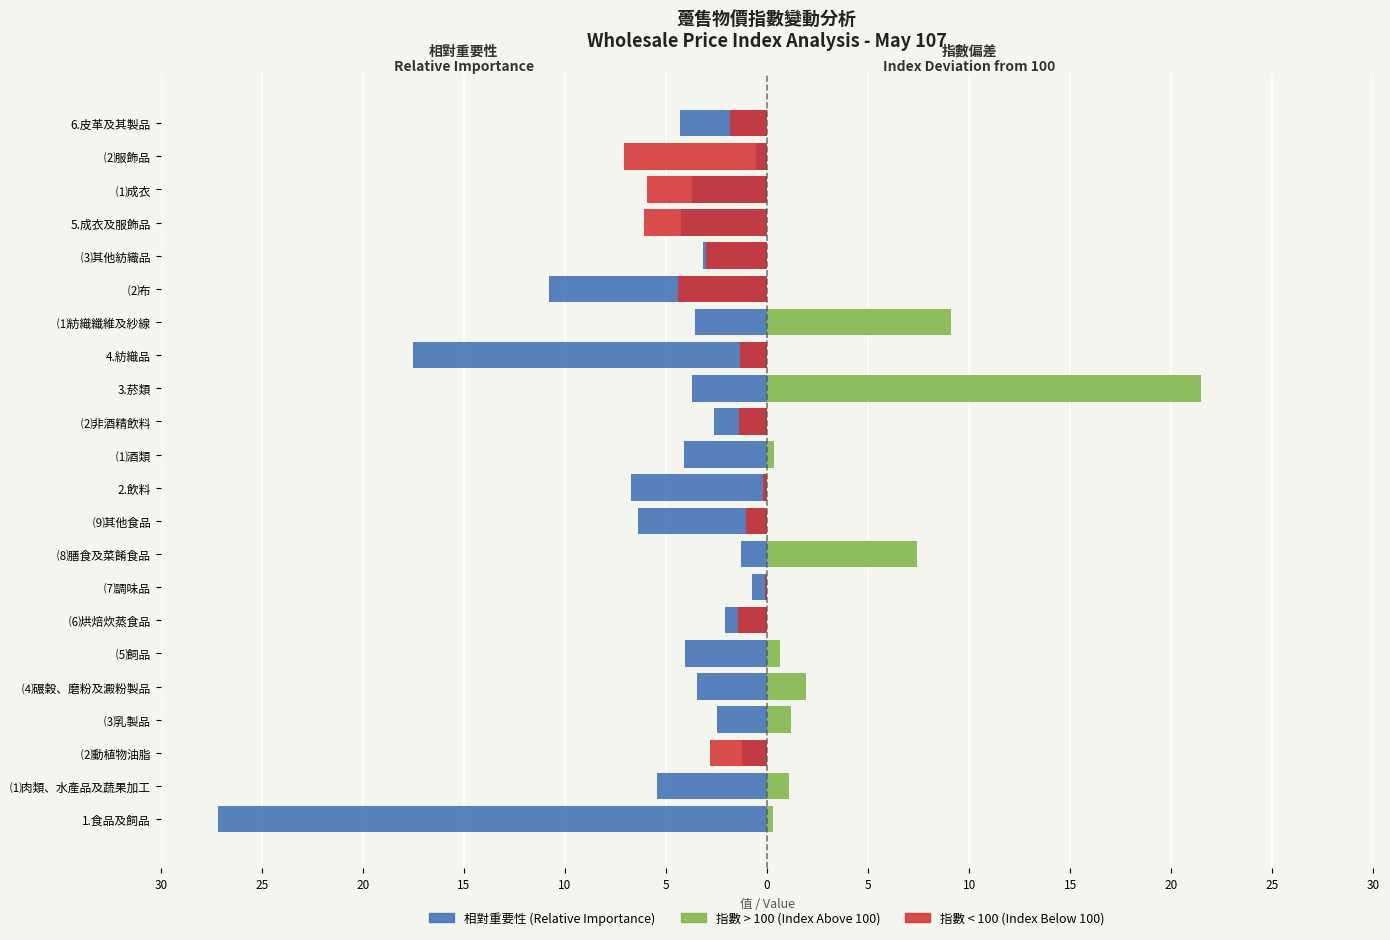

Which has a higher value, ⑻膳食及菜餚食品 or ⑷碾榖、磨粉及澱粉製品?

⑻膳食及菜餚食品